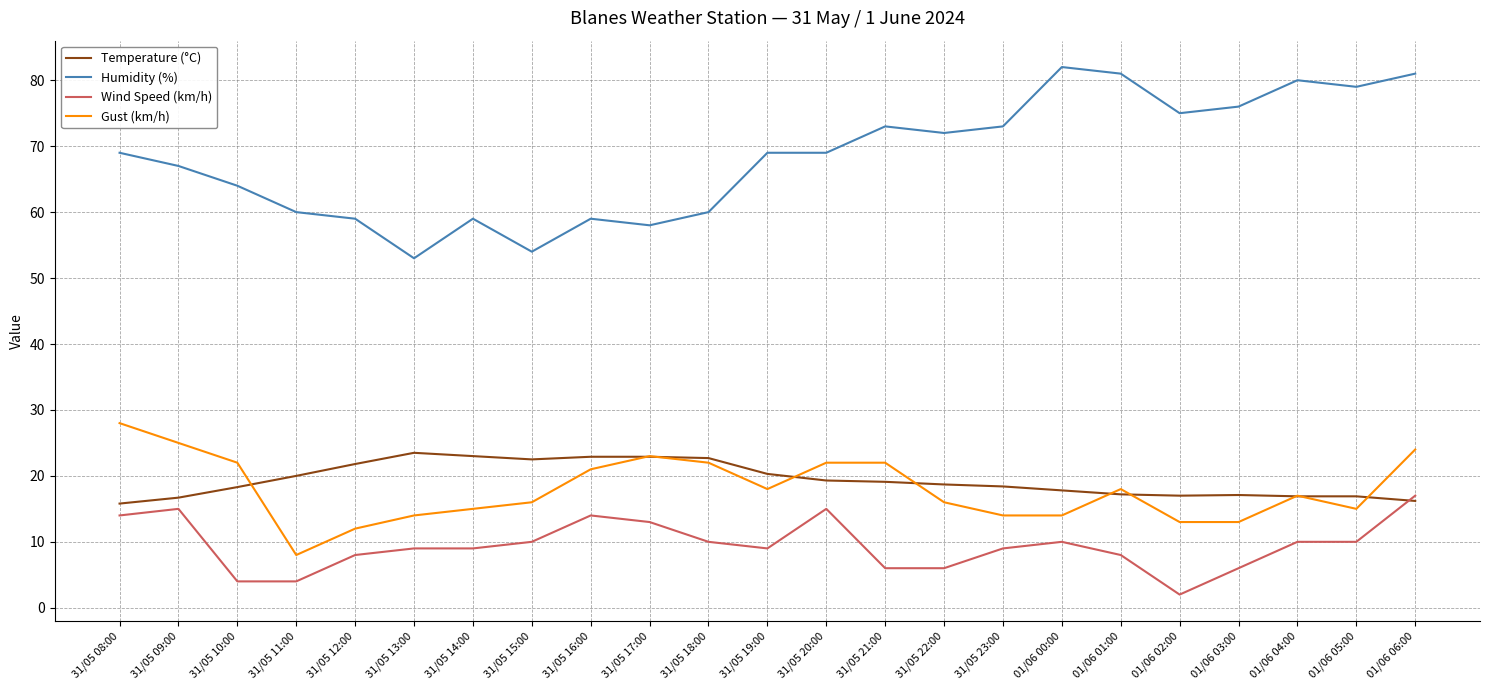

At 31/05 09:00, list the series in order from smallest to largest.

Wind Speed (km/h), Temperature (°C), Gust (km/h), Humidity (%)